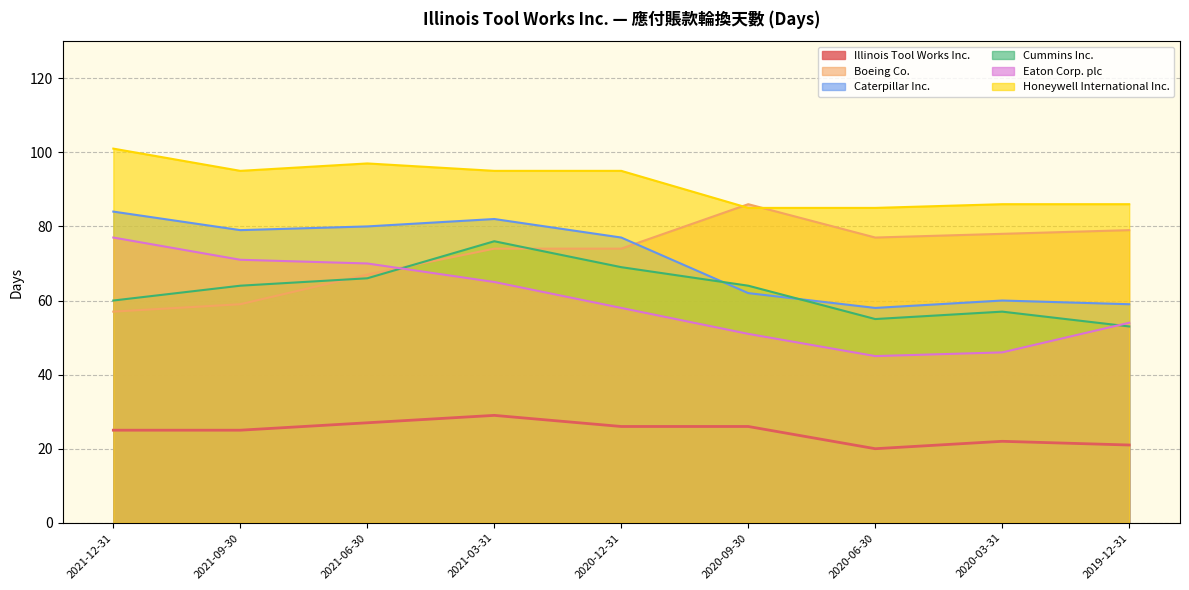

Where does the Caterpillar Inc. series first go above 77?

2021-12-31